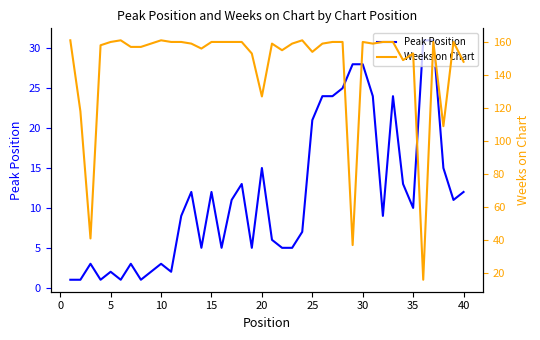

How many times do Weeks on Chart and Peak Position cross each other?

2